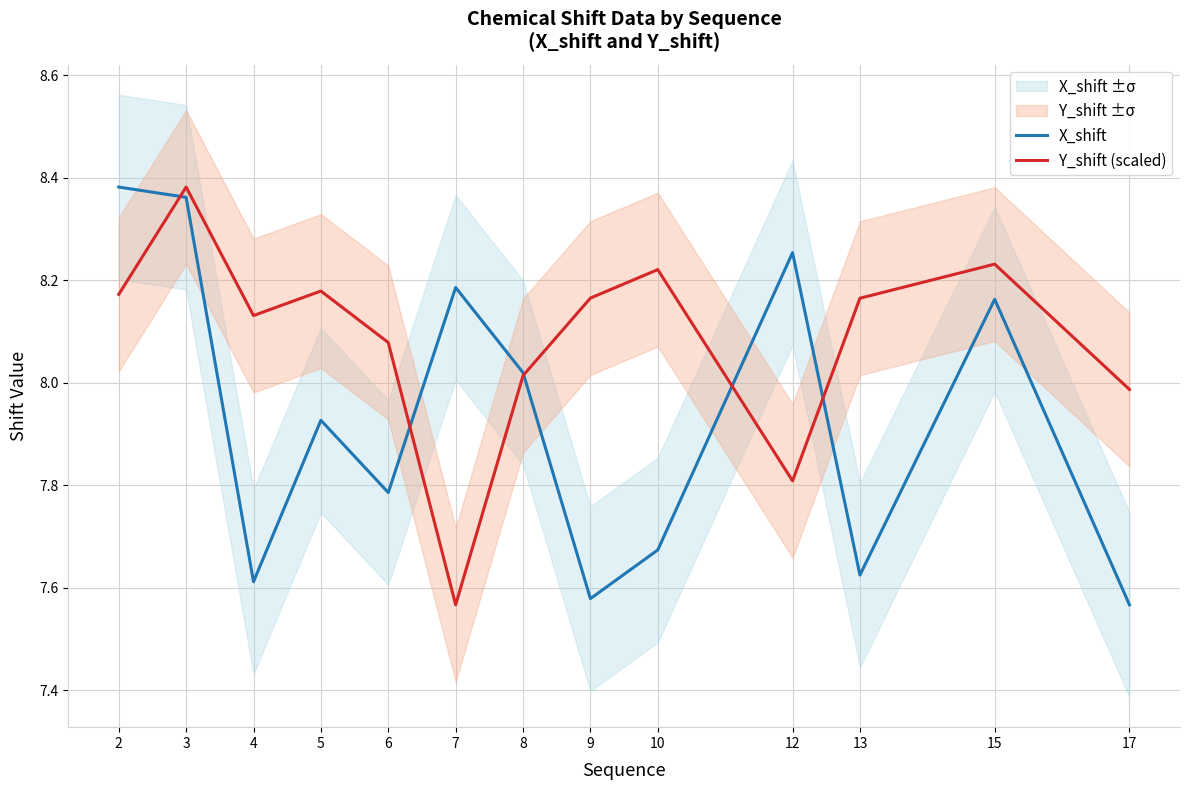

What is the difference between the X_shift values at 6 and 4?

0.2